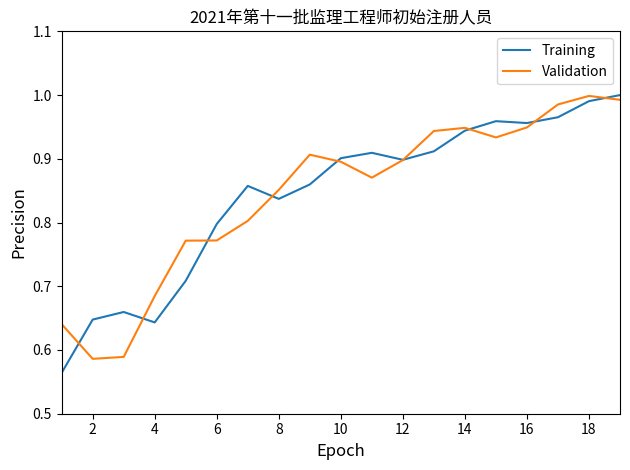

Reading left to right, extract all data points from this chart.

Training: 0.6	0.6	0.7	0.6	0.7	0.8	0.9	0.8	0.9	0.9	0.9	0.9	0.9	0.9	1.0	1.0	1.0	1.0	1.0
Validation: 0.6	0.6	0.6	0.7	0.8	0.8	0.8	0.9	0.9	0.9	0.9	0.9	0.9	0.9	0.9	0.9	1.0	1.0	1.0